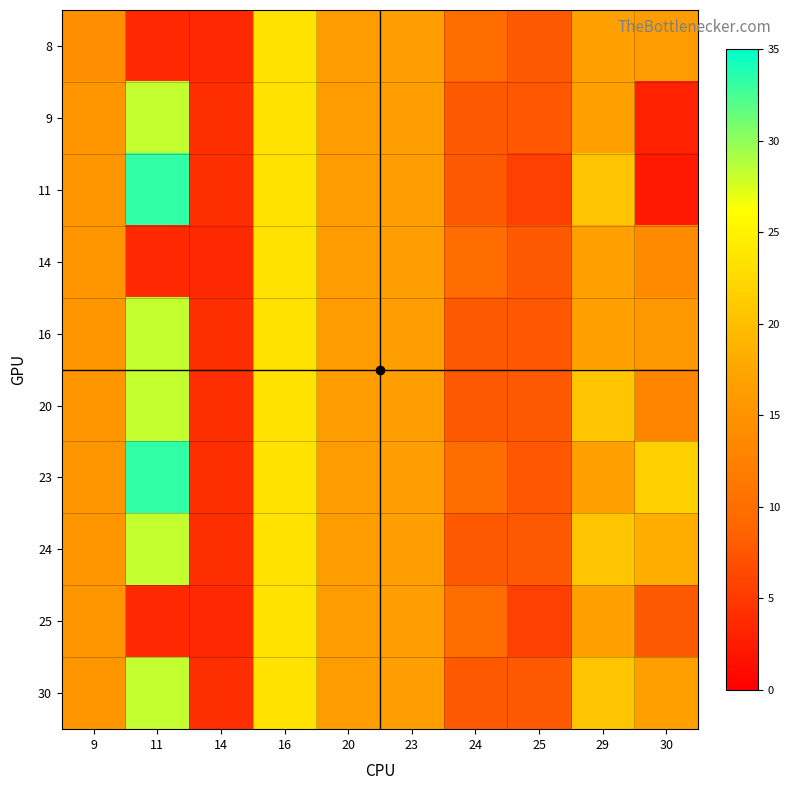

Between 20 and 23, which is larger?

23